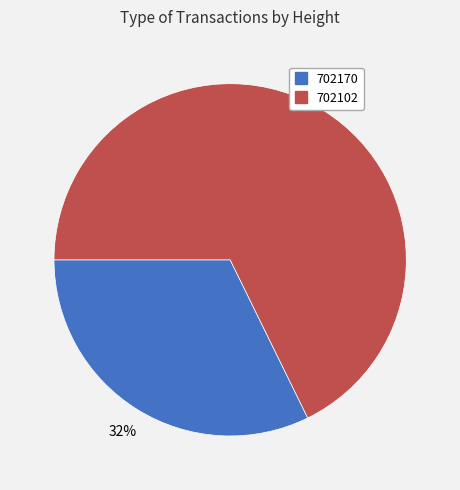

What percentage is the 702170 slice, to the nearest percent?

32%